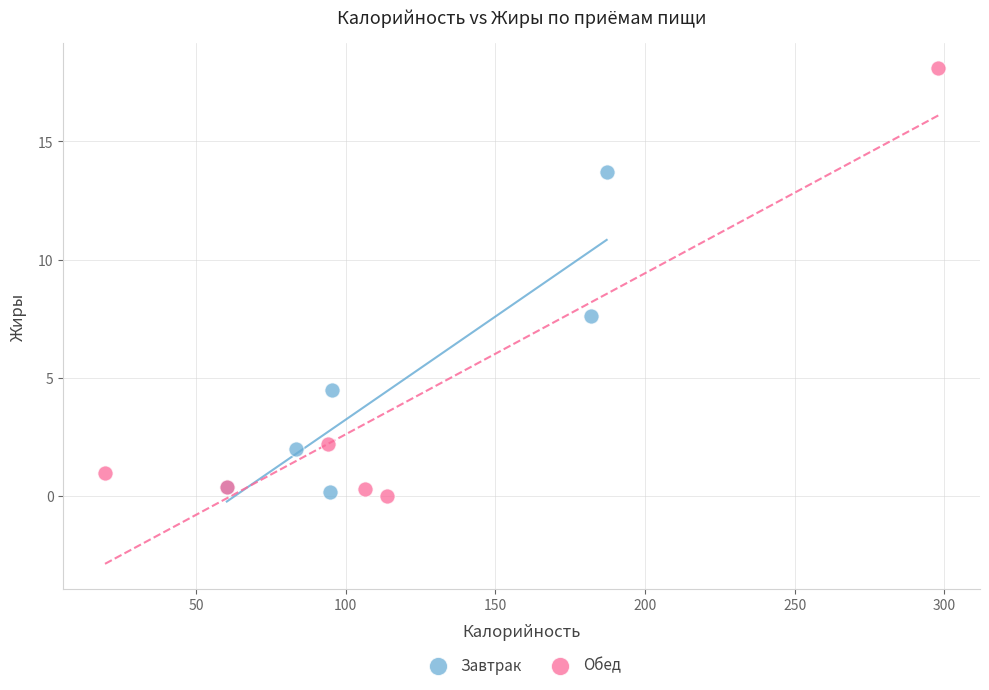

What are all the series names shown in the legend?

Завтрак, Обед